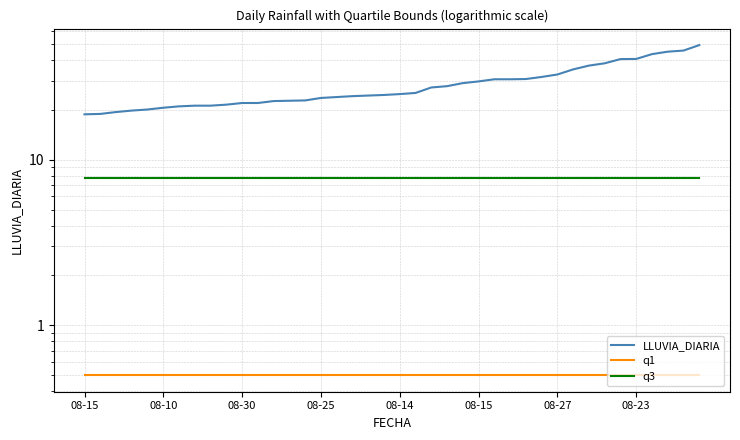

True or false: q3 and LLUVIA_DIARIA intersect in this chart.

False